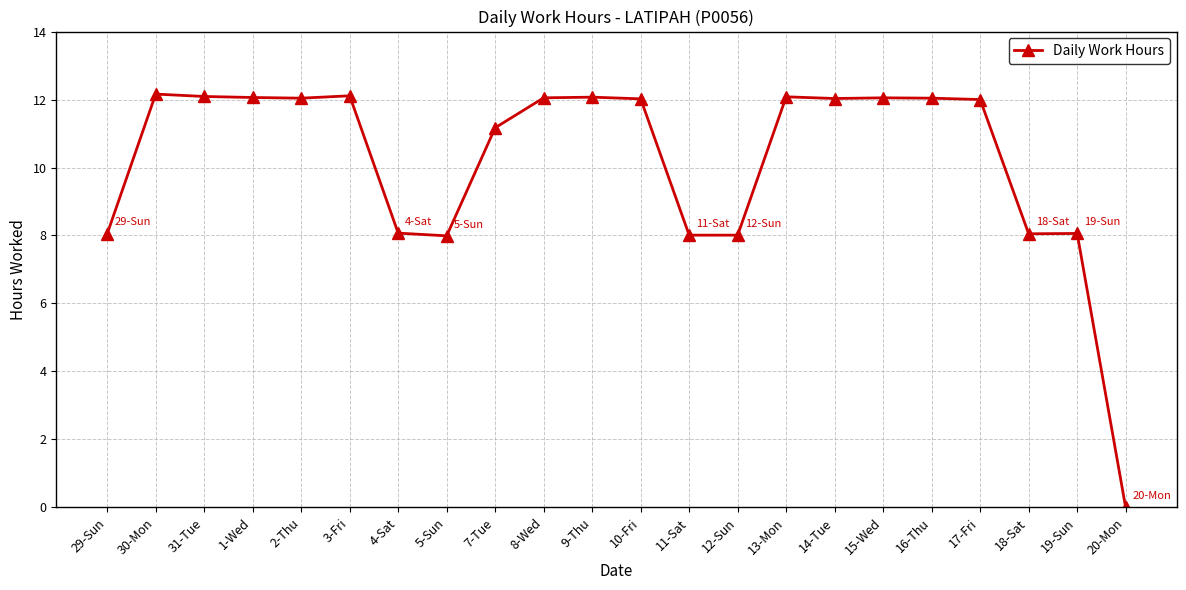

What is the label of the 17th point from the right?

3-Fri